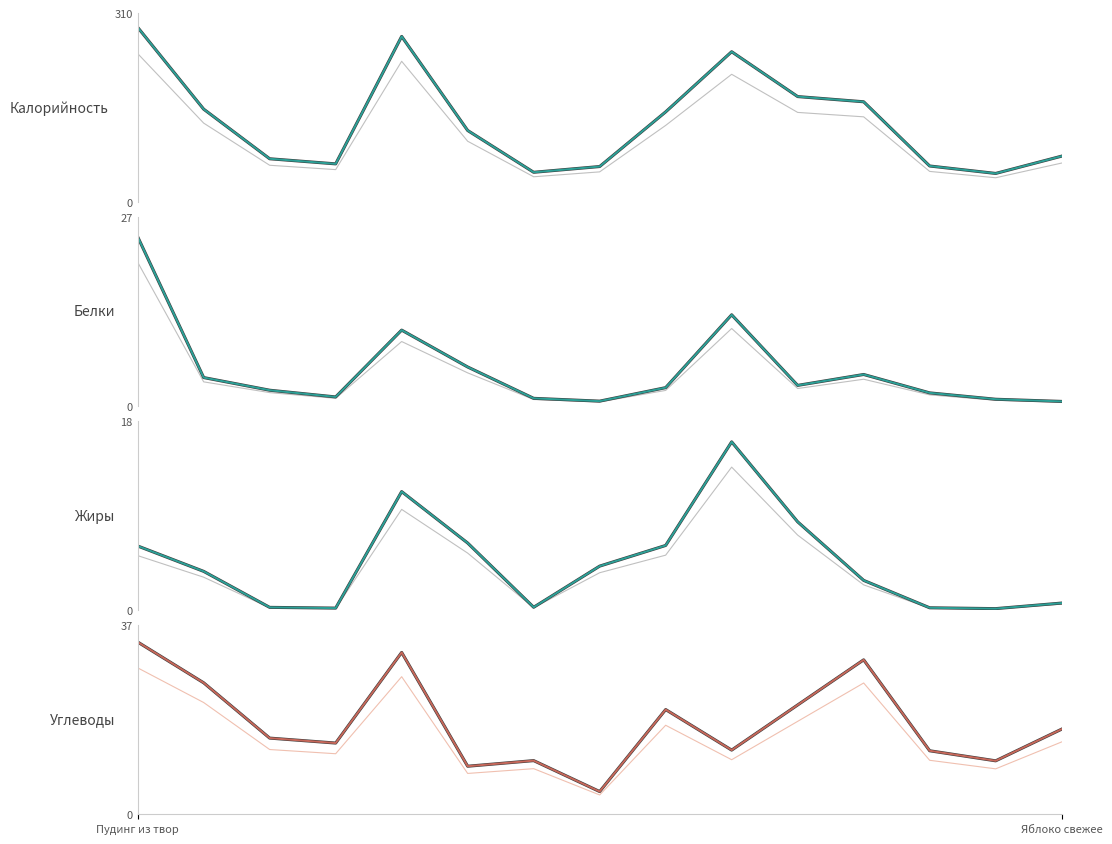

What is the label of the 14th point from the left?

Хлеб ржано-пшеничный (обед)